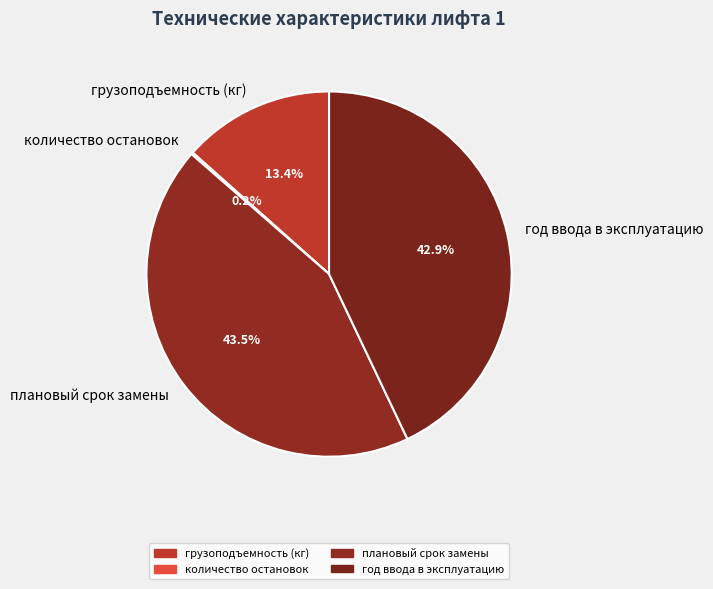

The грузоподъемность (кг) slice represents 13% of the pie. True or false?

True